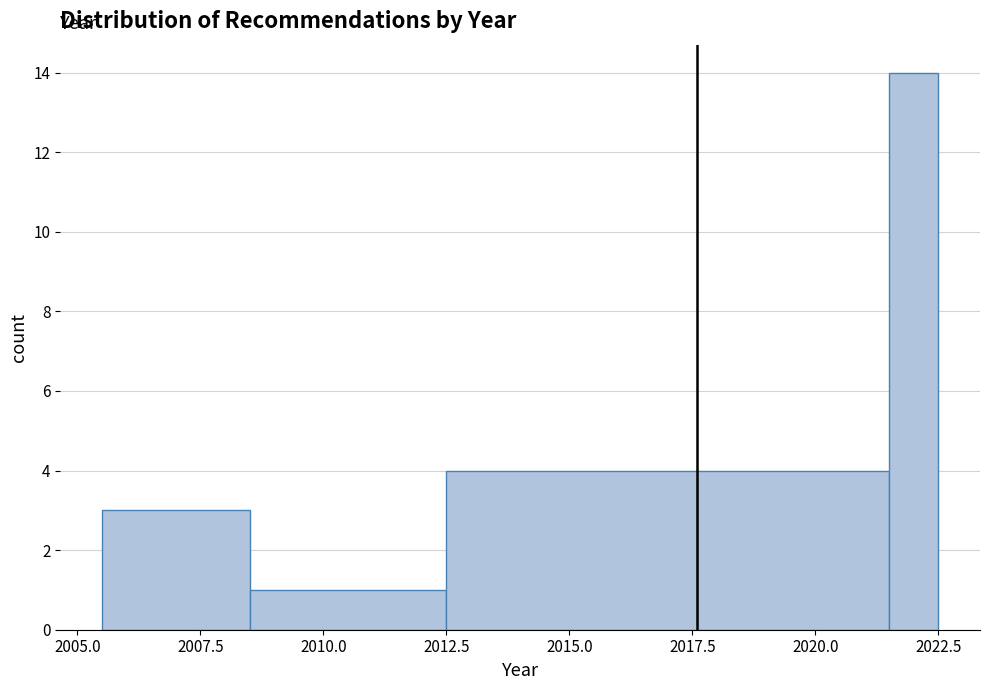

Read against the x-axis, roughly where is the centre of the tallest bar?

2022.0